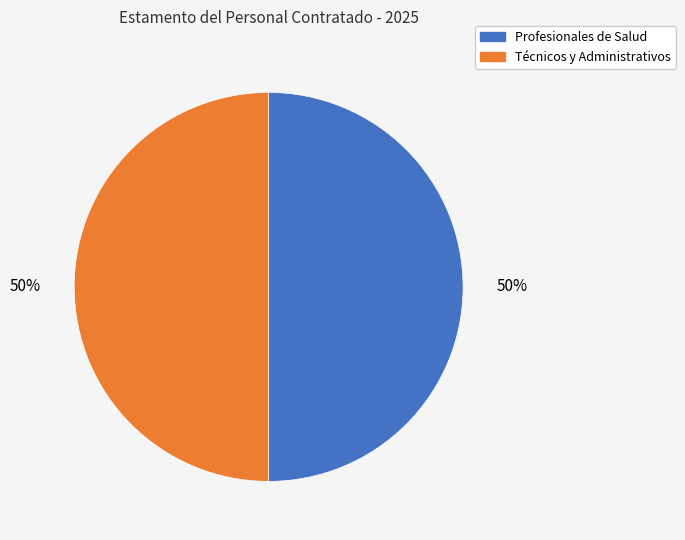

To the nearest percent, what is the average slice percentage?

50%